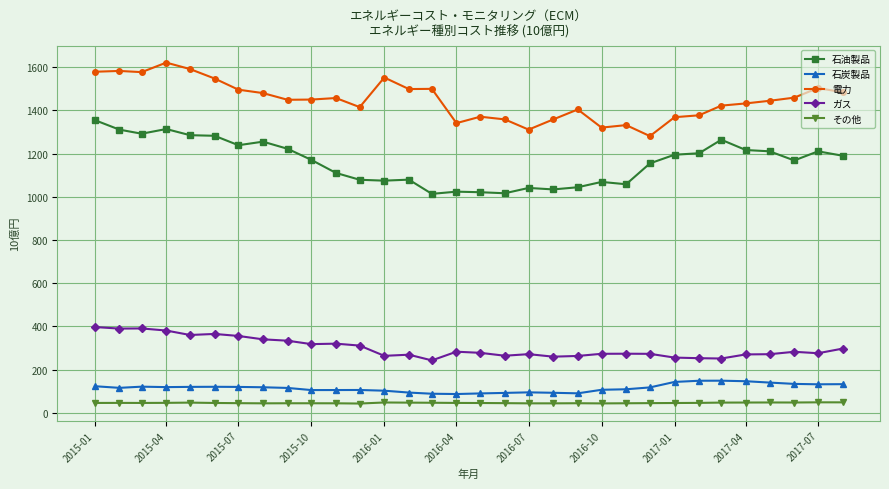

What is the difference between the second highest and second lowest values in the 石油製品 series?

297.3